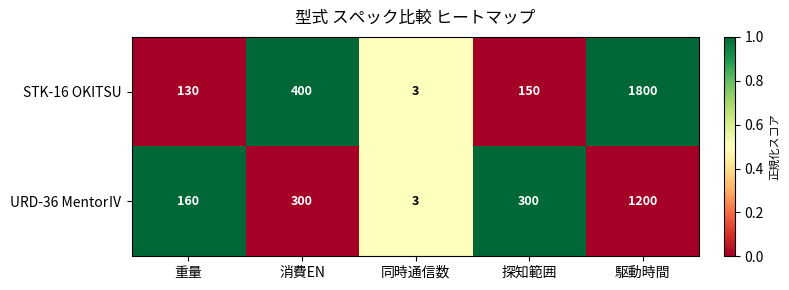

What is the total value across all series at 駆動時間?

3000